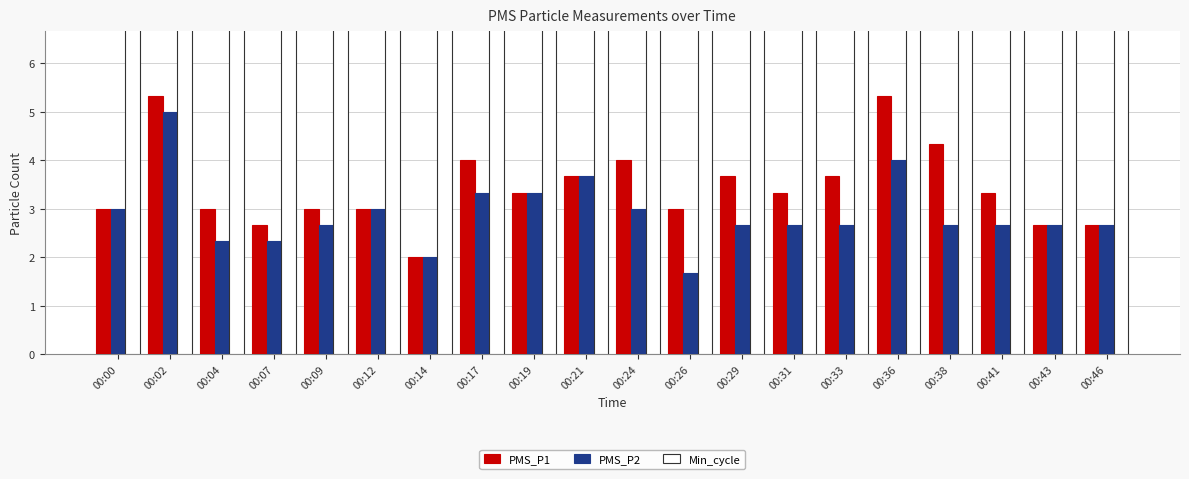

What is the minimum value shown in the chart?

1.7